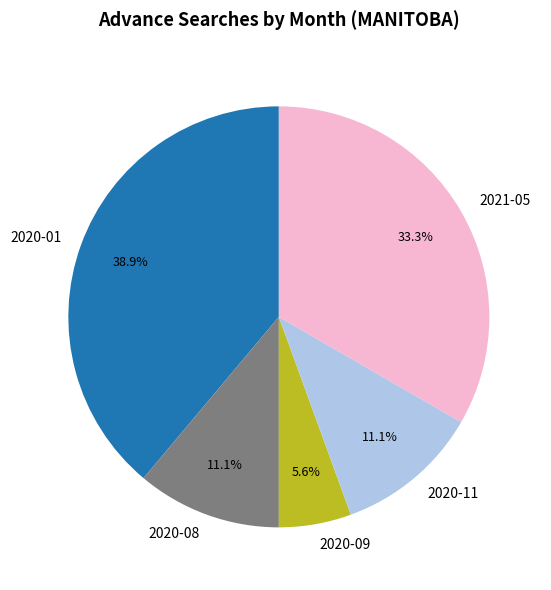

Which category has the smallest portion of the pie?

2020-09